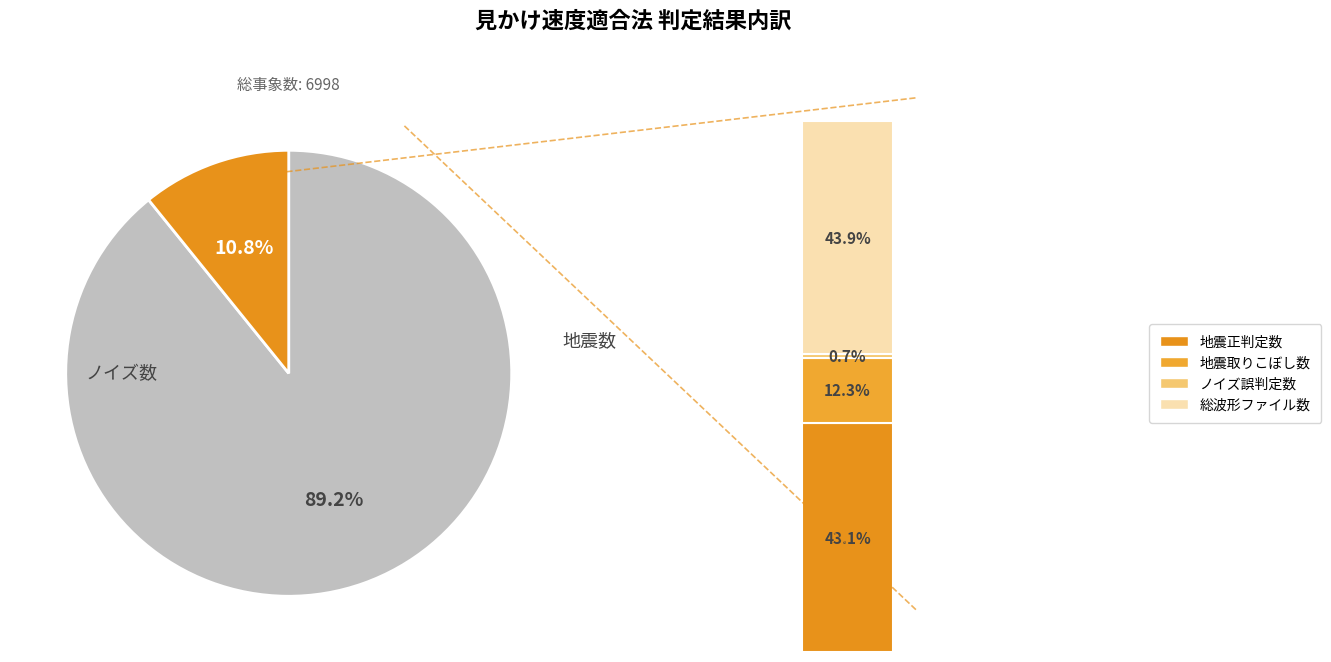

Which category accounts for the majority?

ノイズ数